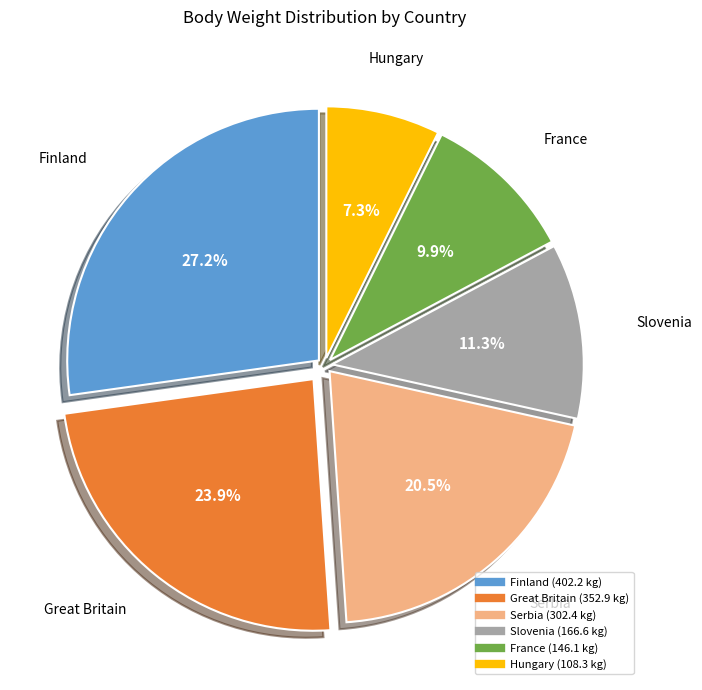

Does any single category account for the majority?

No